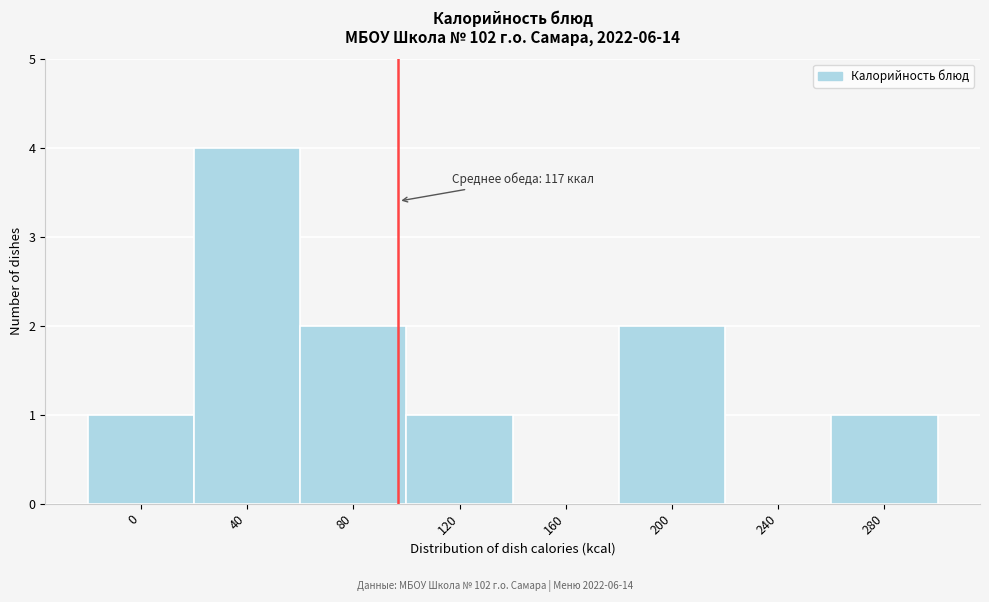

Reading right to left, what are all the values shown in this chart?

280=1	240=0	200=2	160=0	120=1	80=2	40=4	0=1